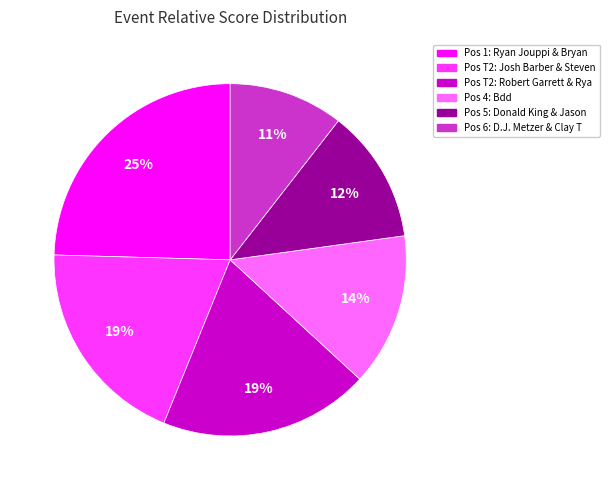

To the nearest percent, what is the difference between the largest and smallest slice percentages?

14%